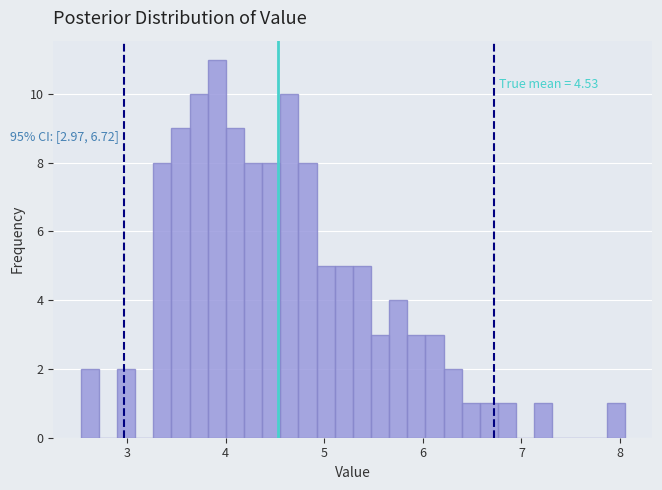

Read against the x-axis, roughly where is the centre of the tallest bar?

3.9